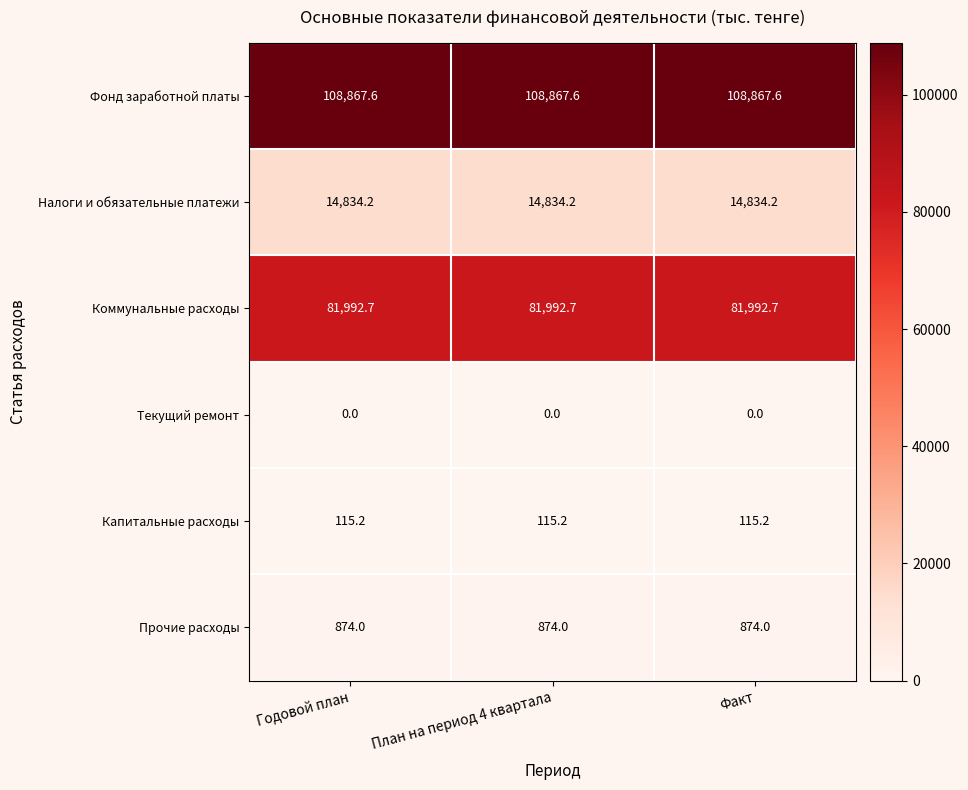

What is the greatest value displayed?

108867.6